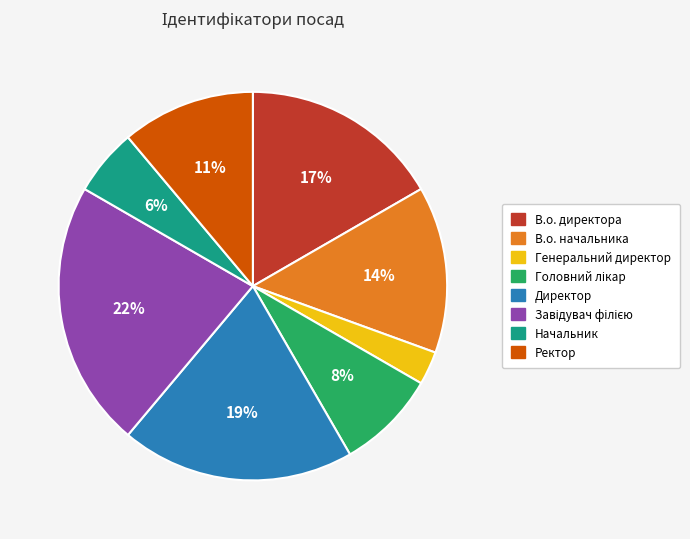

Which category has the smallest portion of the pie?

Генеральний директор